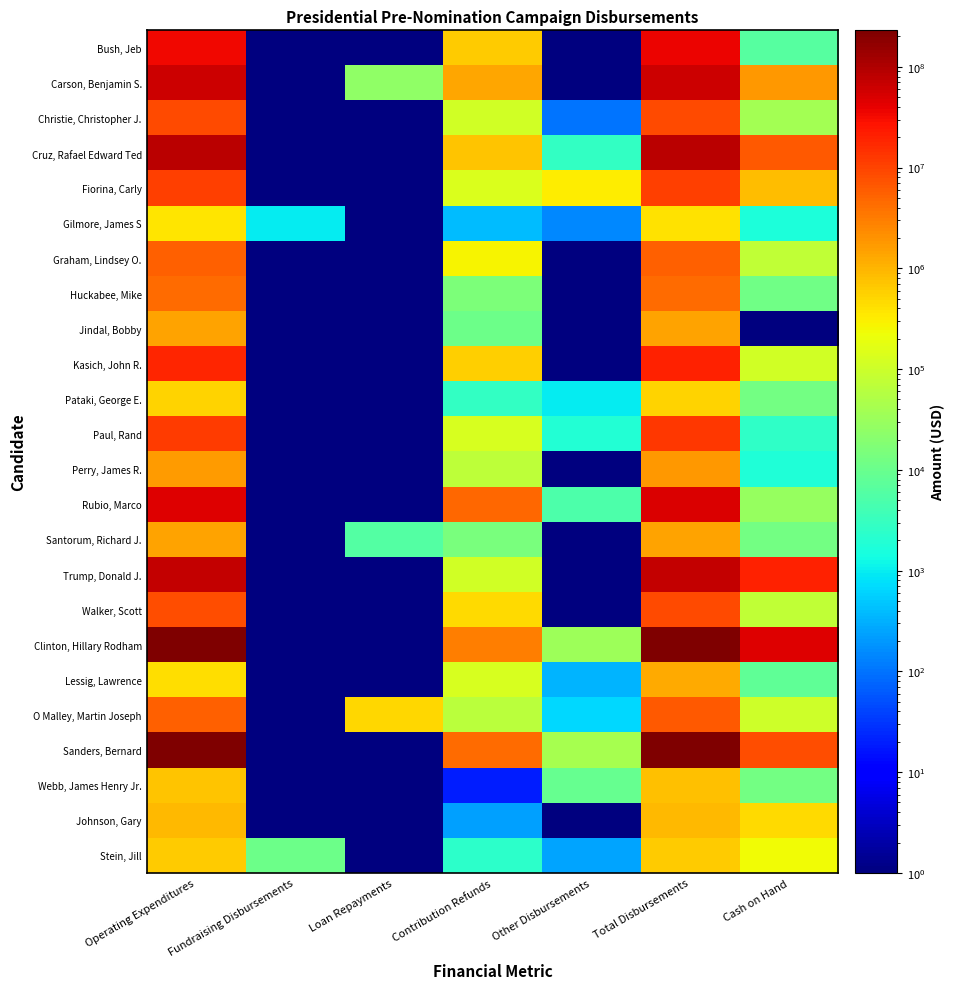

Count the number of categories in the chart.

7